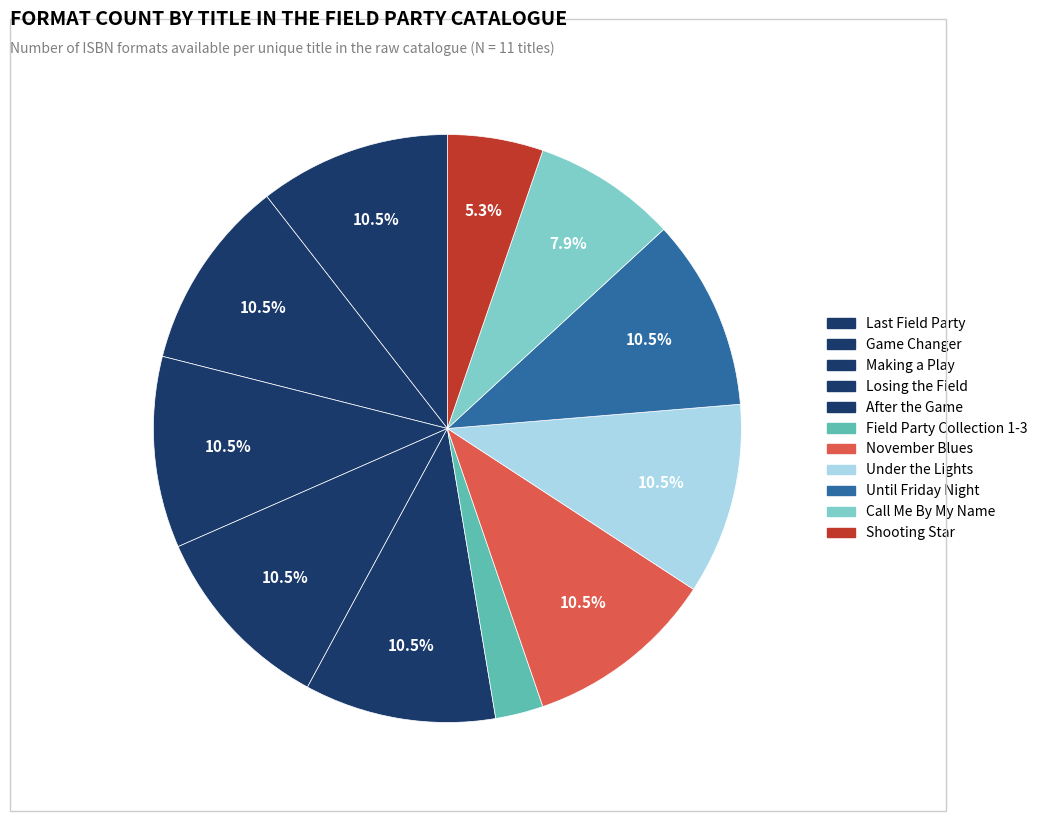

How many slices are in this pie chart?

11